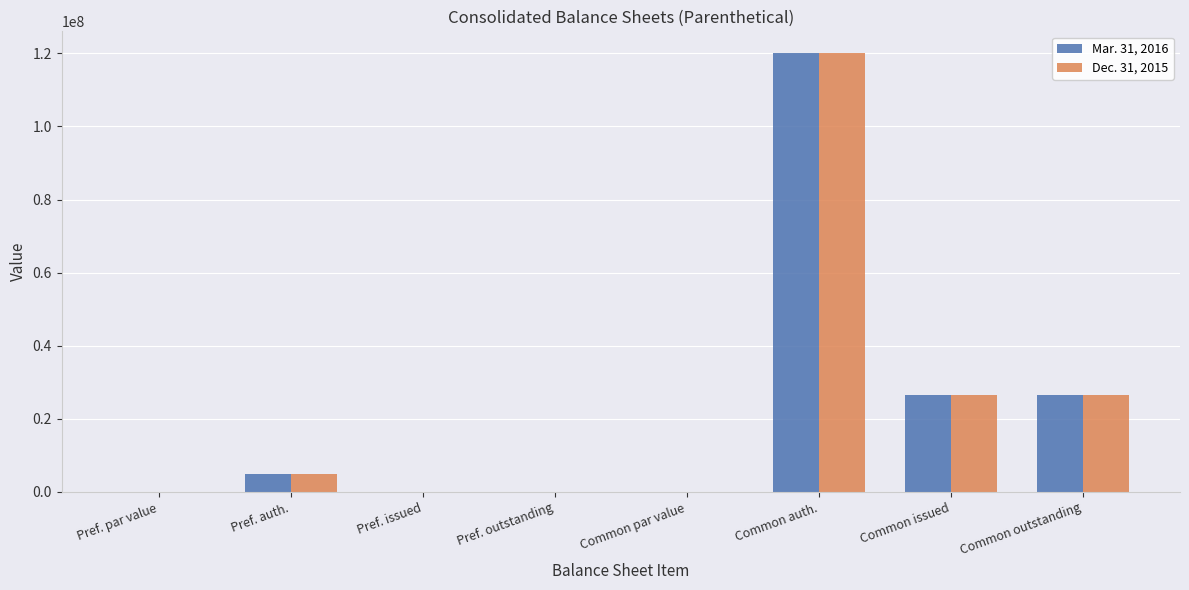

What is the total value across all series at Common issued?

52846788.0